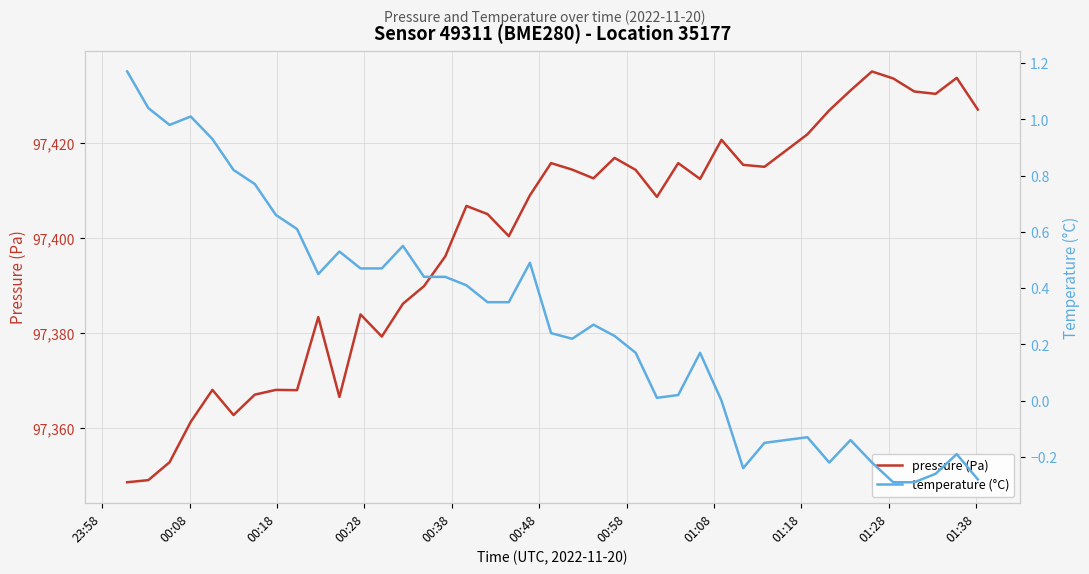

What is the lowest value of the pressure (Pa) series?

97348.6